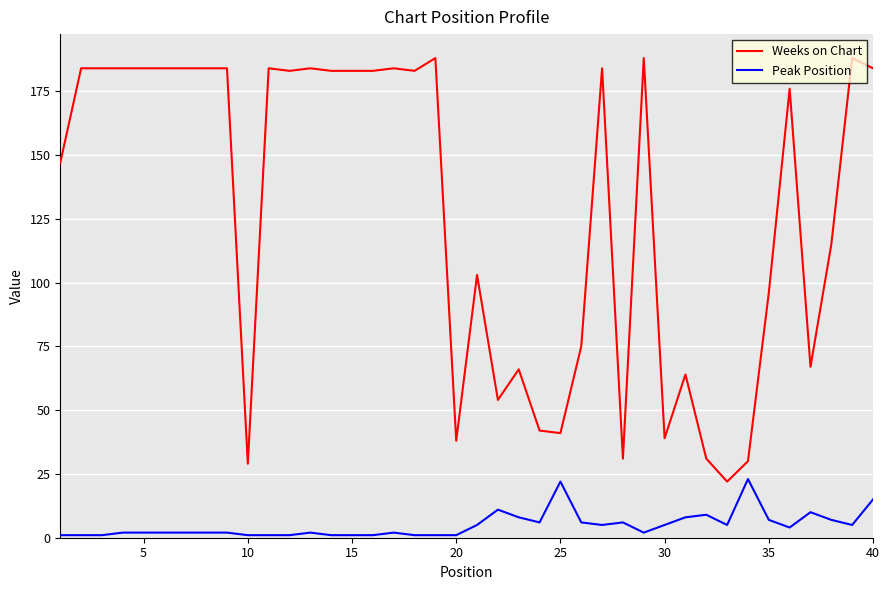

Which series has the largest range (max minus min)?

Weeks on Chart